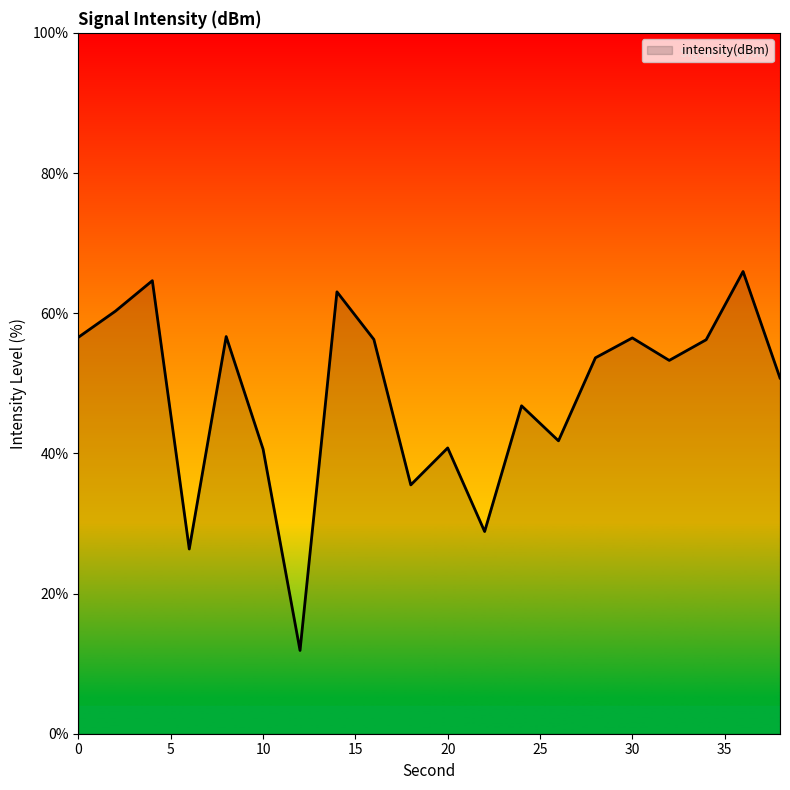

What is the minimum value shown in the chart?

11.9